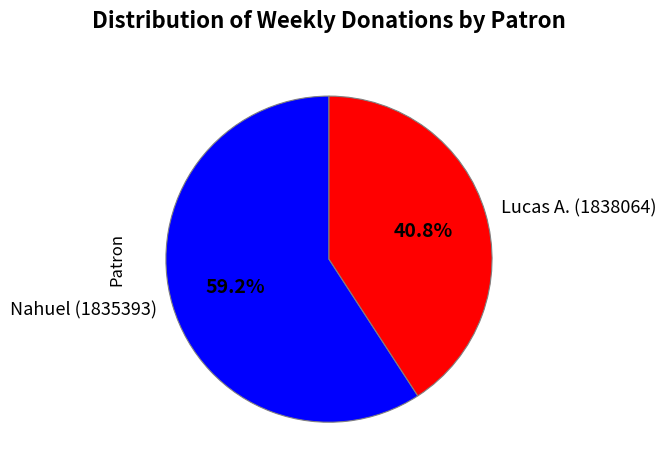

Which slice is the largest?

Nahuel (1835393)